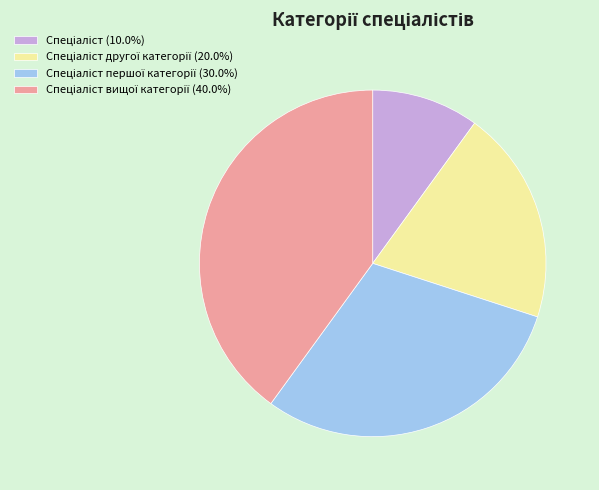

Does any single category account for the majority?

No